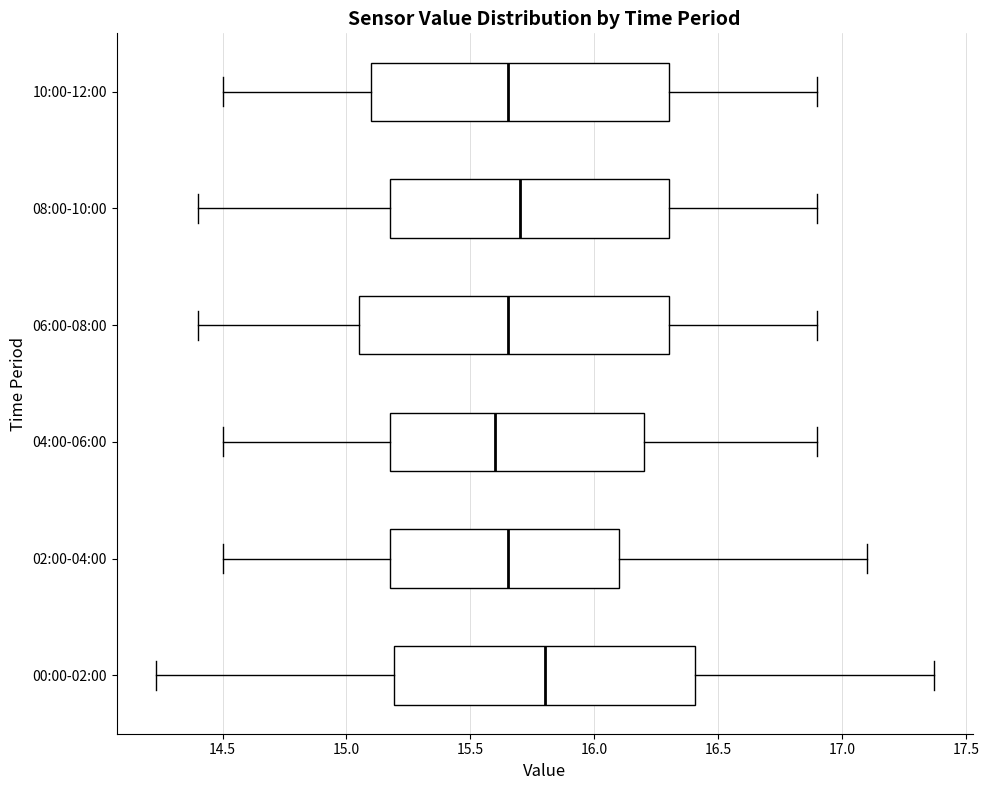

Reading bottom to top, transcribe this box plot: for each box, give where its median line is, the range the box spans, and where its two whiskers end, as read against the x-axis. The values are not printed on the chart, so give them approximately, as read against the axis.

00:00-02:00: median 15.80, box 15.20 to 16.40, whiskers 14.25 to 17.35
02:00-04:00: median 15.65, box 15.20 to 16.10, whiskers 14.50 to 17.10
04:00-06:00: median 15.60, box 15.20 to 16.20, whiskers 14.50 to 16.90
06:00-08:00: median 15.65, box 15.05 to 16.30, whiskers 14.40 to 16.90
08:00-10:00: median 15.70, box 15.20 to 16.30, whiskers 14.40 to 16.90
10:00-12:00: median 15.65, box 15.10 to 16.30, whiskers 14.50 to 16.90